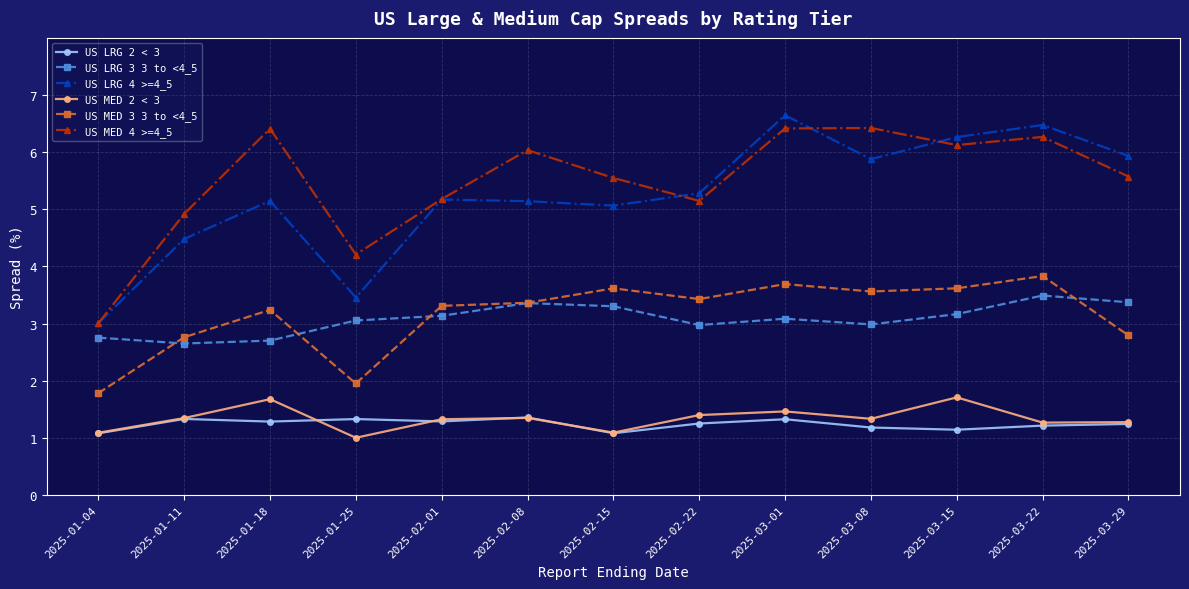

Between 2025-01-18 and 2025-01-25, which series saw the biggest shift?

US MED 4 >=4_5